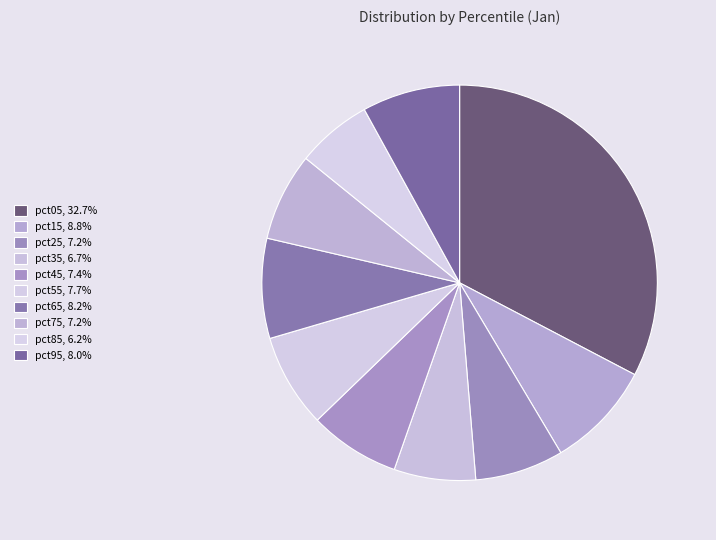

How many segments does this pie chart have?

10